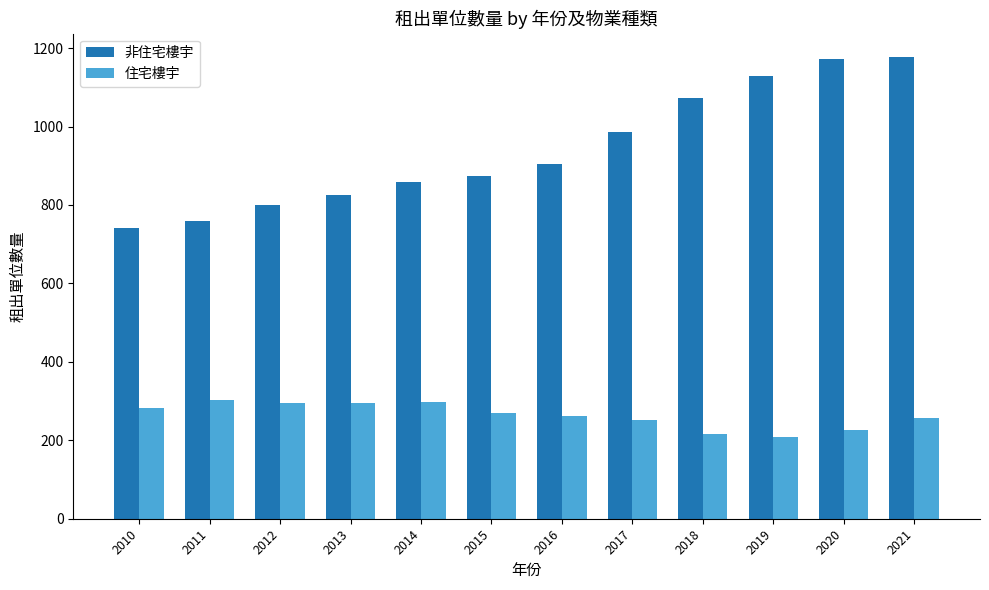

Which series has the largest range (max minus min)?

非住宅樓宇